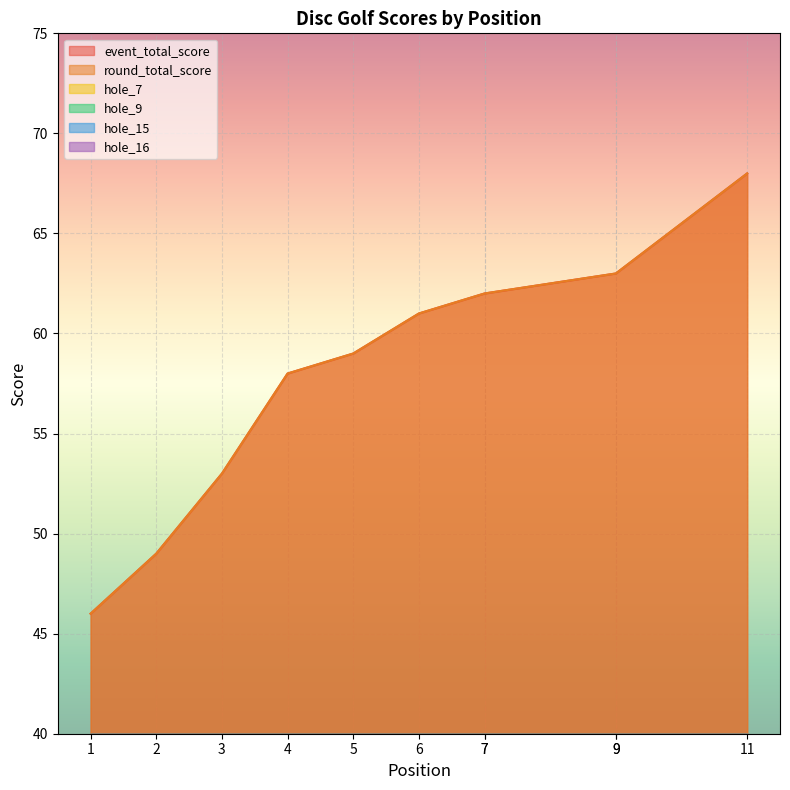

Is it true that hole_7 equals 2 at 7?

False